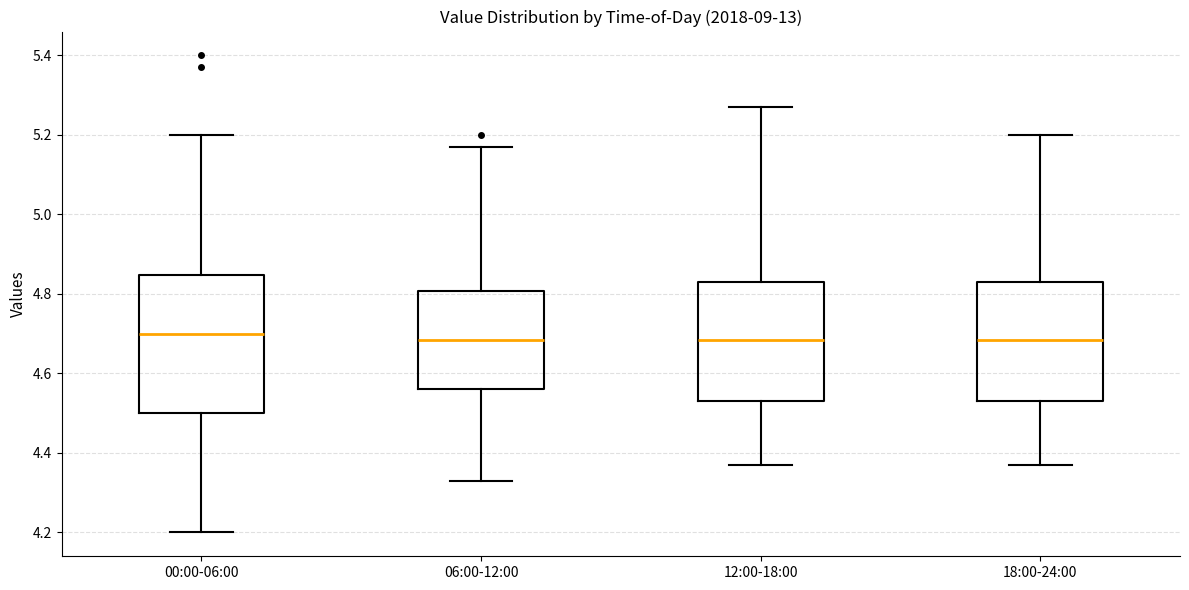

Reading left to right, read every box against the y-axis: the position of its median line, the range the box covers, and the ends of its whiskers. The values are not printed on the chart, so give them approximately, as read against the axis.

00:00-06:00: median 4.70, box 4.50 to 4.84, whiskers 4.20 to 5.20
06:00-12:00: median 4.68, box 4.56 to 4.80, whiskers 4.34 to 5.18
12:00-18:00: median 4.68, box 4.54 to 4.84, whiskers 4.38 to 5.28
18:00-24:00: median 4.68, box 4.54 to 4.84, whiskers 4.38 to 5.20